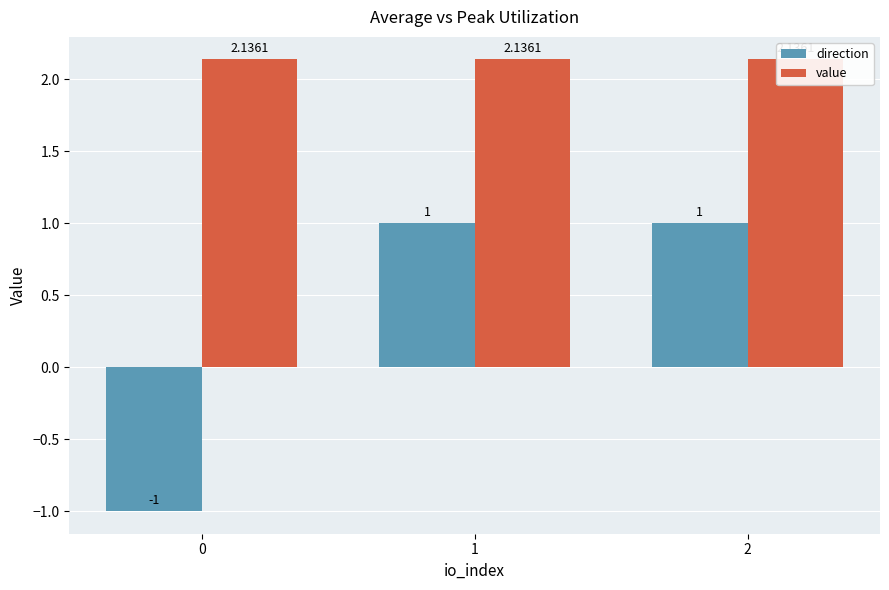

How many direction values are between -1 and 1?

3